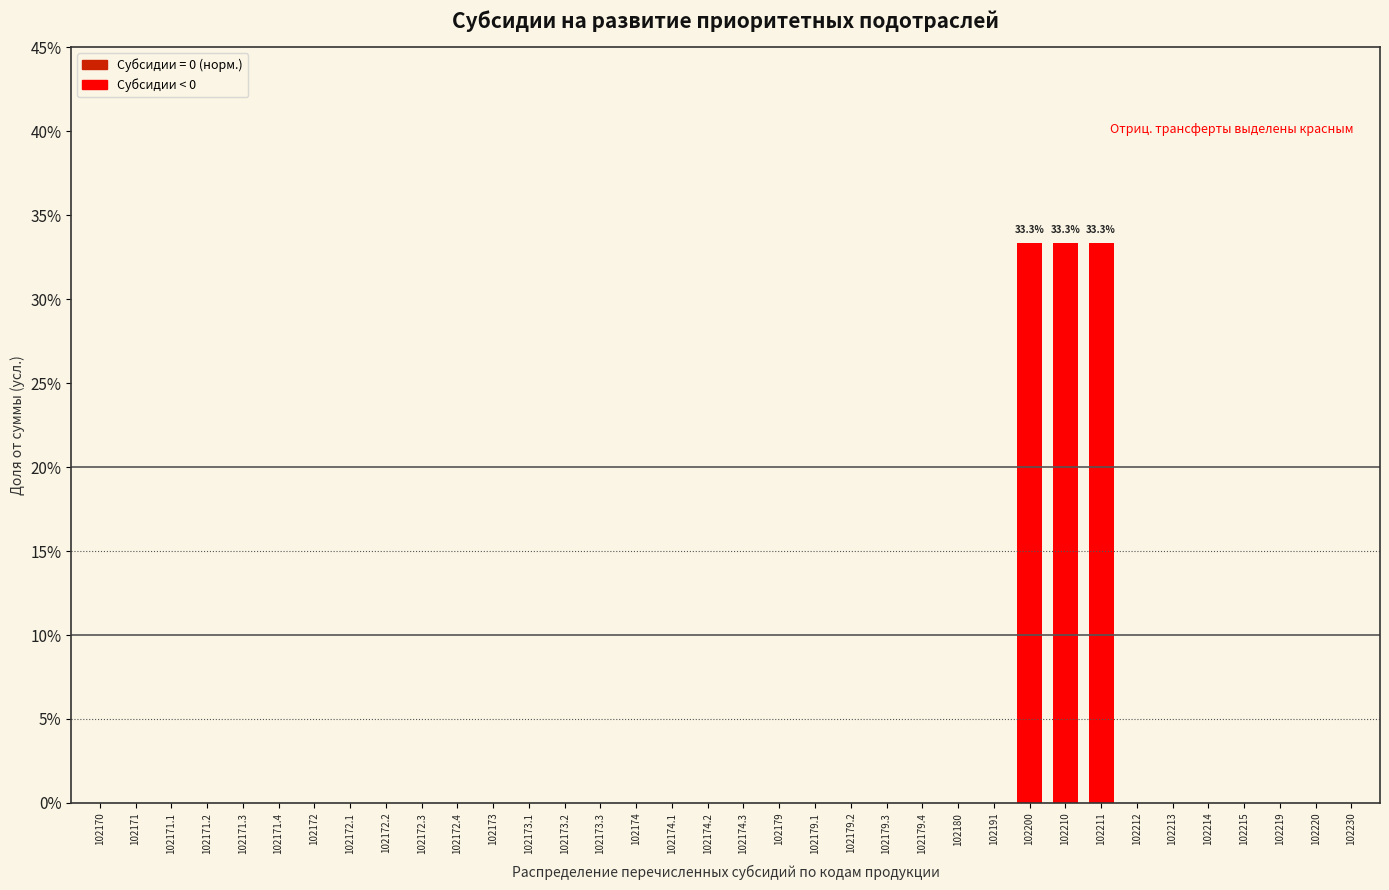

What is the maximum value shown in the chart?

33.3